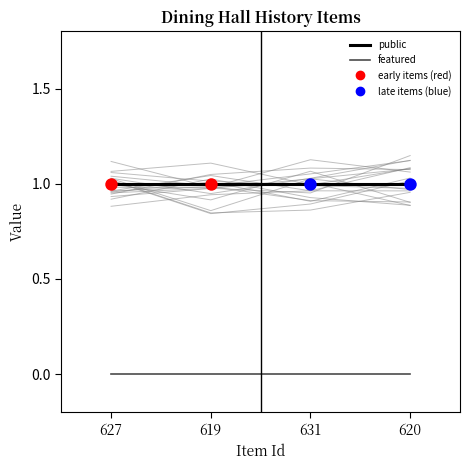

Which series has the largest total across all categories?

public